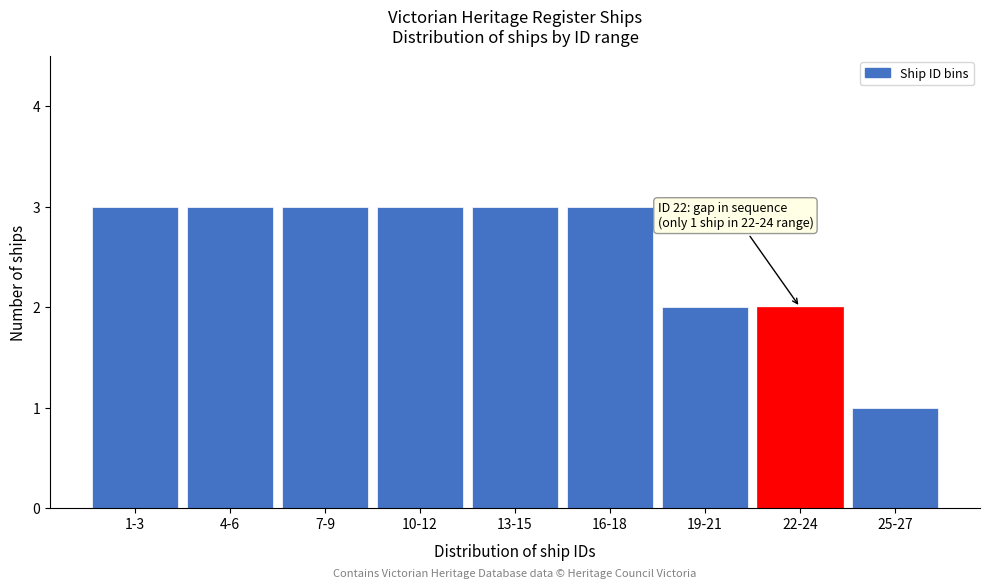

Reading left to right, extract all data points from this chart.

3	3	3	3	3	3	2	2	1